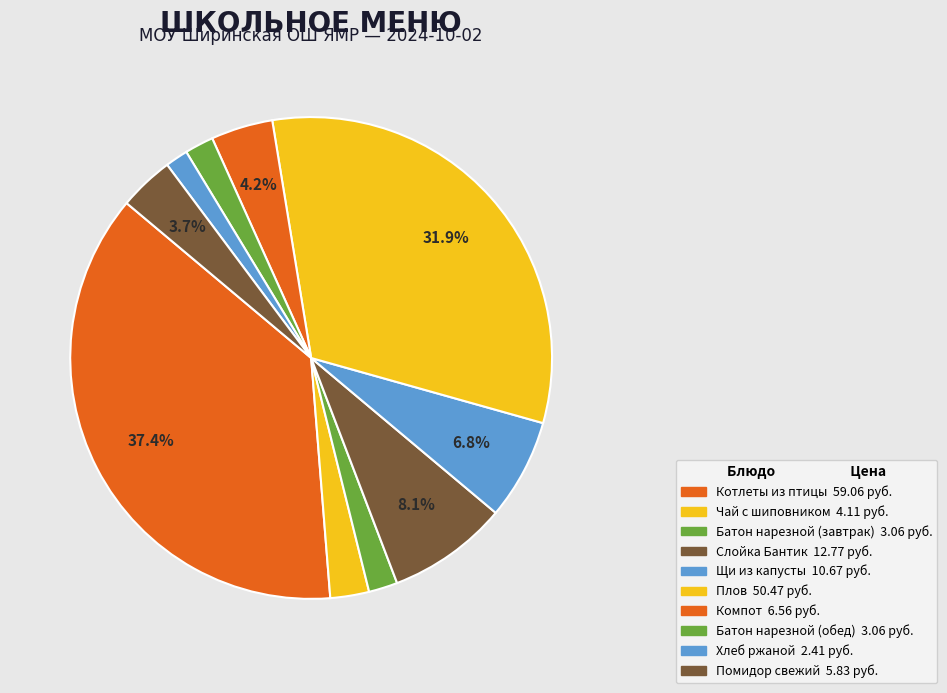

To the nearest percent, what is the combined percentage of Батон нарезной (обед) and Слойка Бантик?

10%